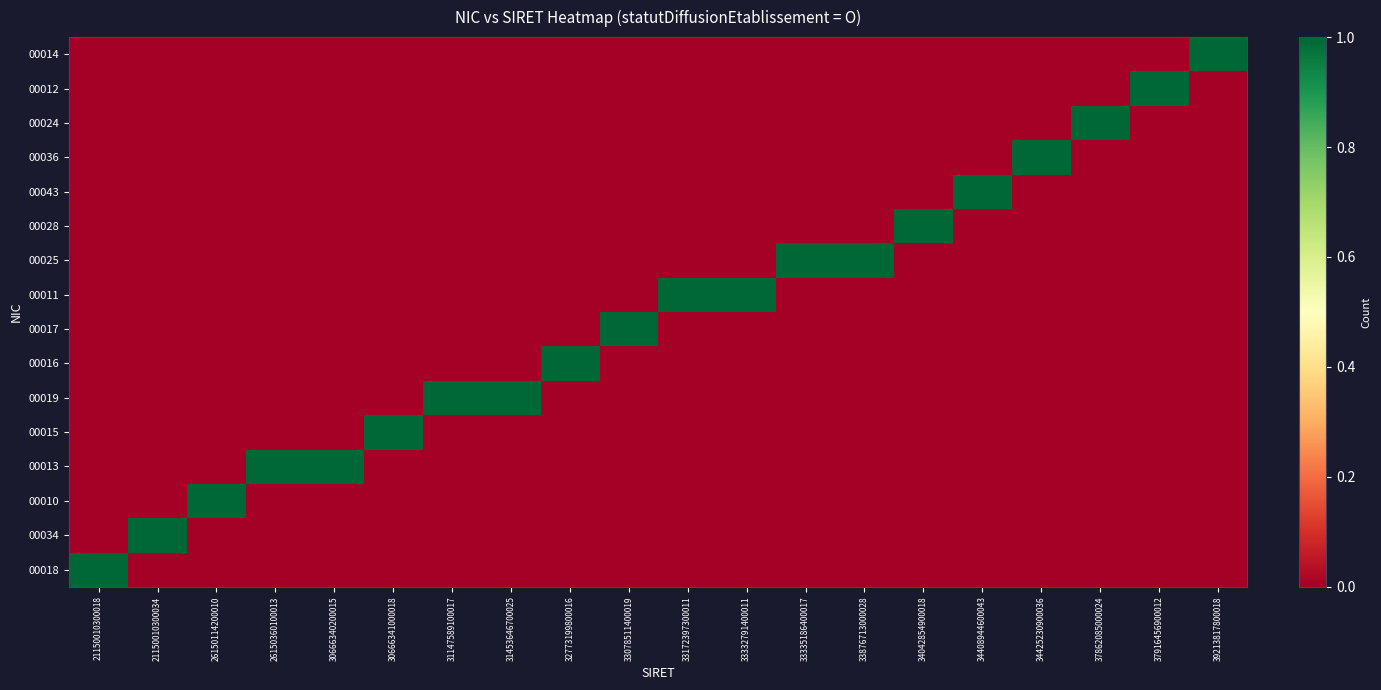

What is the total value across all series at 33335186400017?

1